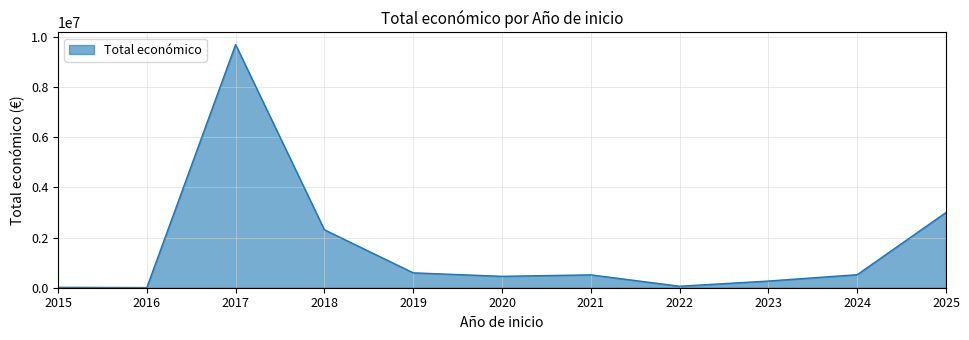

The chart shows a value of 59923 at 2022. True or false?

True